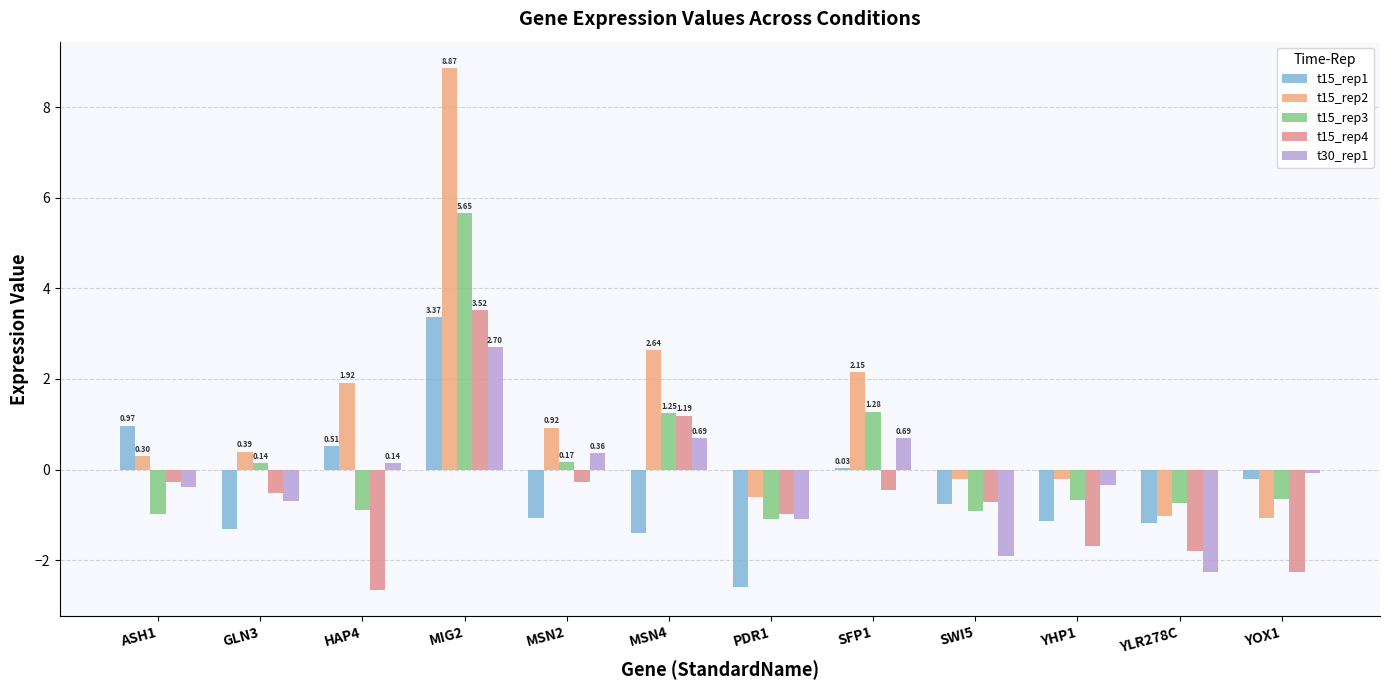

What are all the series names shown in the legend?

t15_rep1, t15_rep2, t15_rep3, t15_rep4, t30_rep1